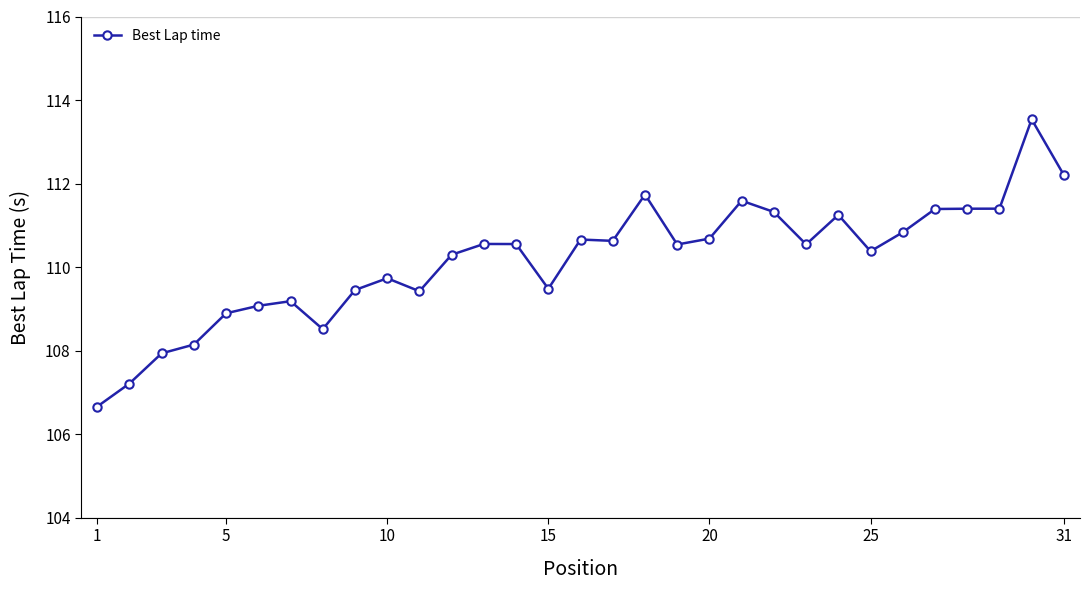

What is the value of the 3rd point from the left?

107.9